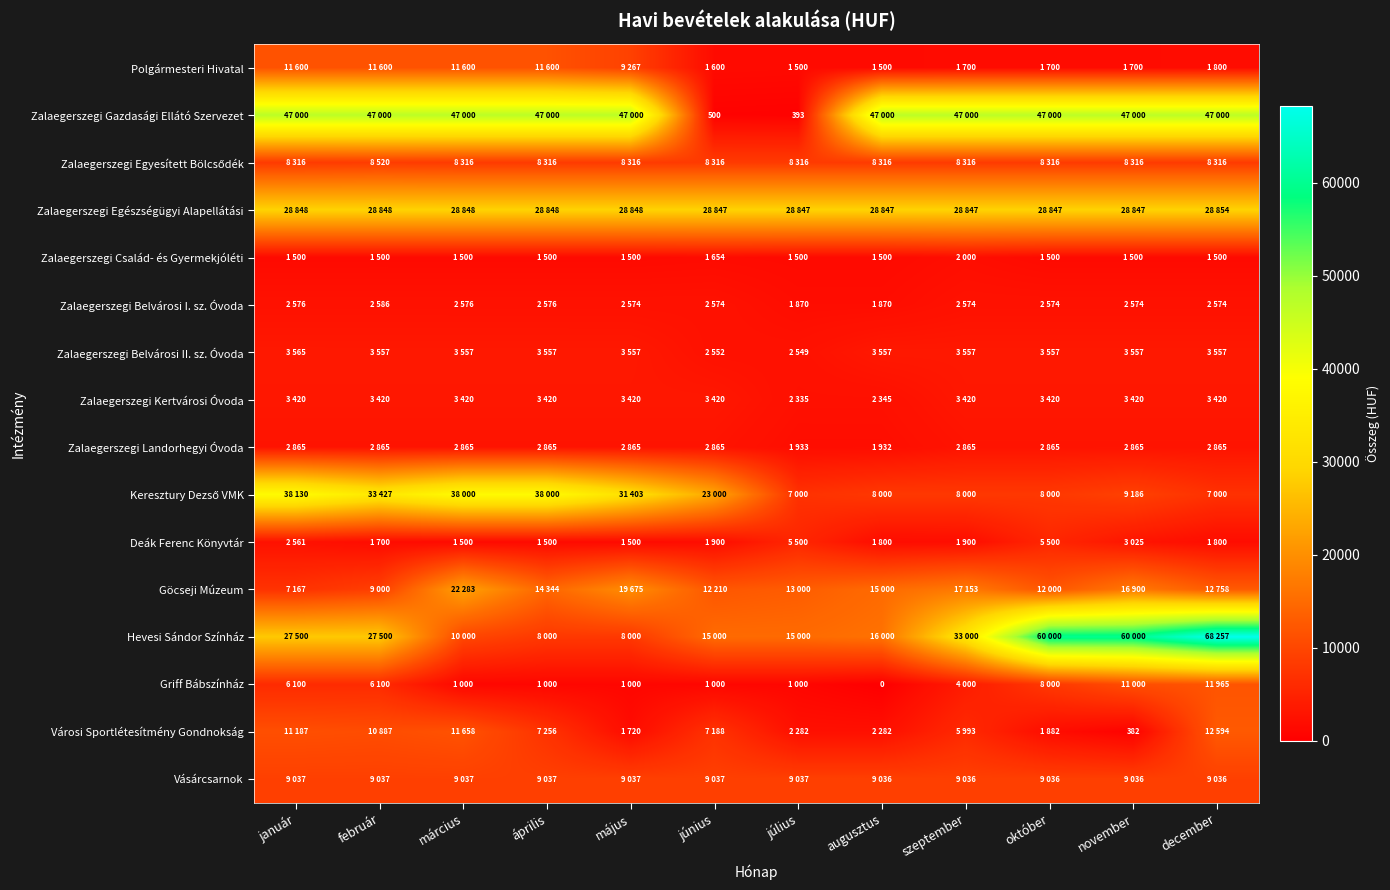

Where is Zalaegerszegi Gazdasági Ellátó Szervezet nearest to the value 23696?

június